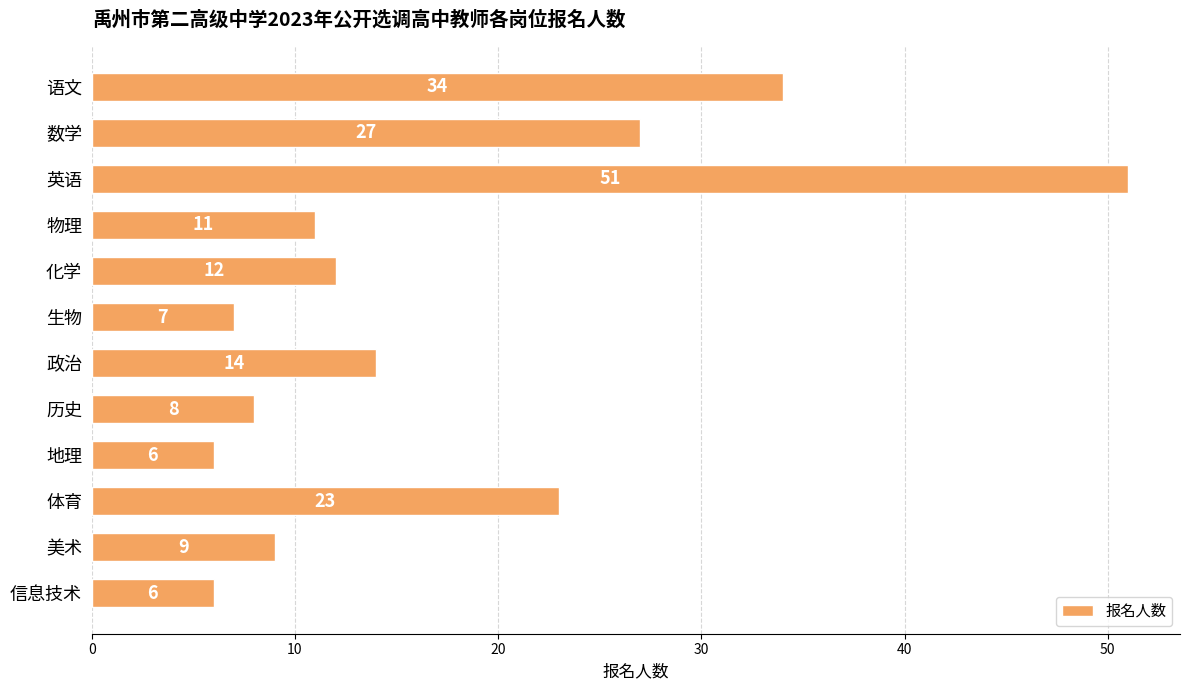

At which category does the chart reach its peak across all series?

英语